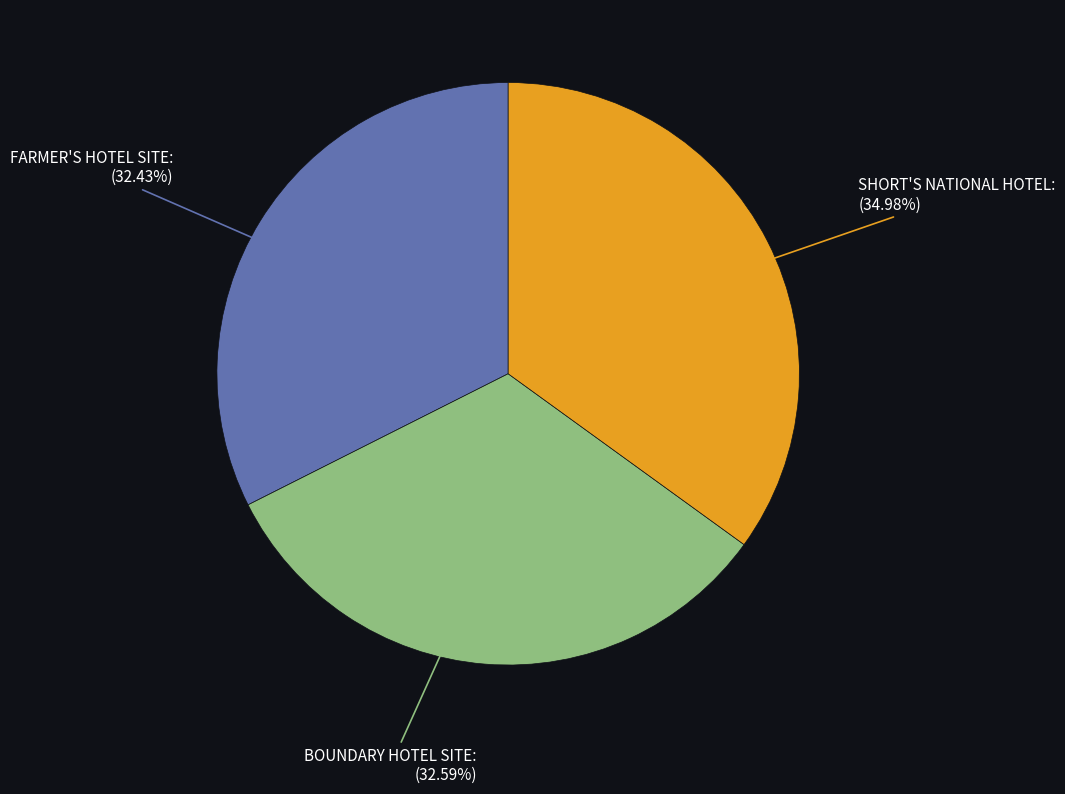

To the nearest percent, what is the average slice percentage?

33%